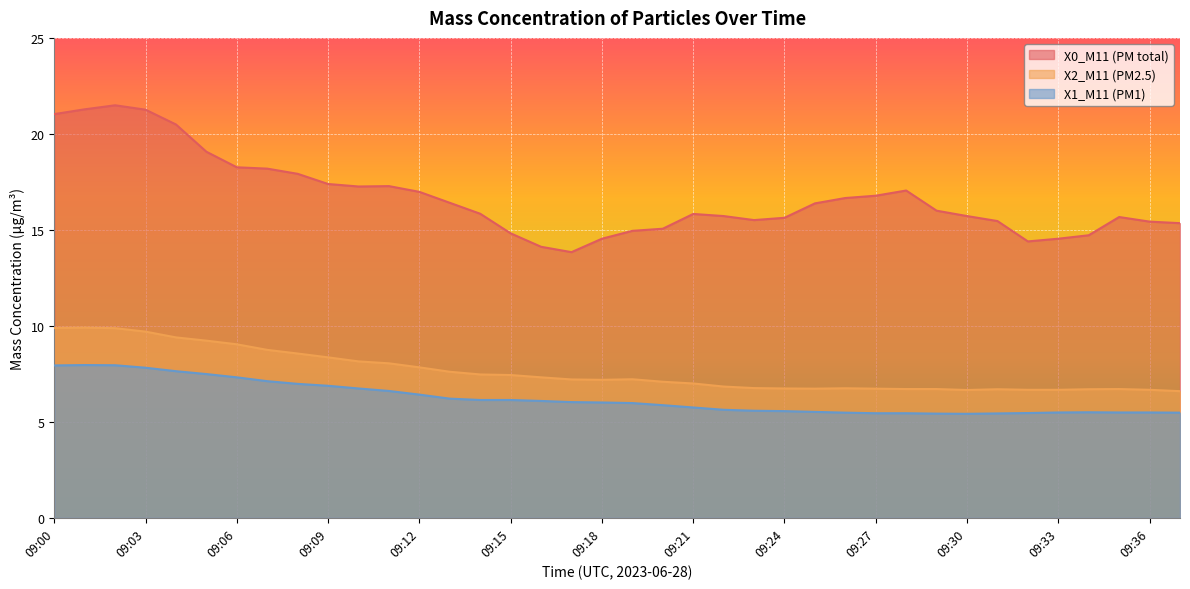

Reading left to right, extract all data points from this chart.

X0_M11 (PM total): 21.0	21.3	21.5	21.3	20.5	19.1	18.3	18.2	17.9	17.4	17.3	17.3	17.0	16.4	15.8	14.8	14.1	13.8	14.5	14.9	15.1	15.8	15.7	15.5	15.6	16.4	16.7	16.8	17.1	16.0	15.7	15.5	14.4	14.5	14.7	15.7	15.4	15.3
X2_M11 (PM2.5): 9.9	9.9	9.9	9.7	9.4	9.2	9.0	8.8	8.6	8.4	8.2	8.1	7.8	7.6	7.5	7.4	7.3	7.2	7.2	7.2	7.1	7.0	6.8	6.8	6.7	6.7	6.8	6.7	6.7	6.7	6.7	6.7	6.7	6.7	6.7	6.7	6.7	6.6
X1_M11 (PM1): 7.9	8.0	8.0	7.8	7.6	7.5	7.3	7.1	7.0	6.9	6.7	6.6	6.4	6.2	6.1	6.1	6.1	6.0	6.0	6.0	5.9	5.8	5.6	5.6	5.6	5.5	5.5	5.5	5.5	5.4	5.4	5.4	5.5	5.5	5.5	5.5	5.5	5.5